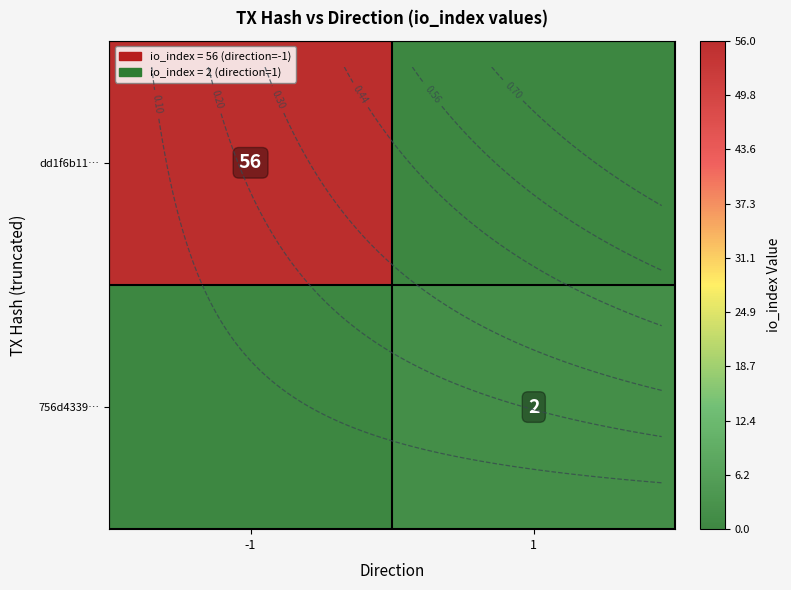

True or false: 756d4339… has a value of 2 at 1.

True